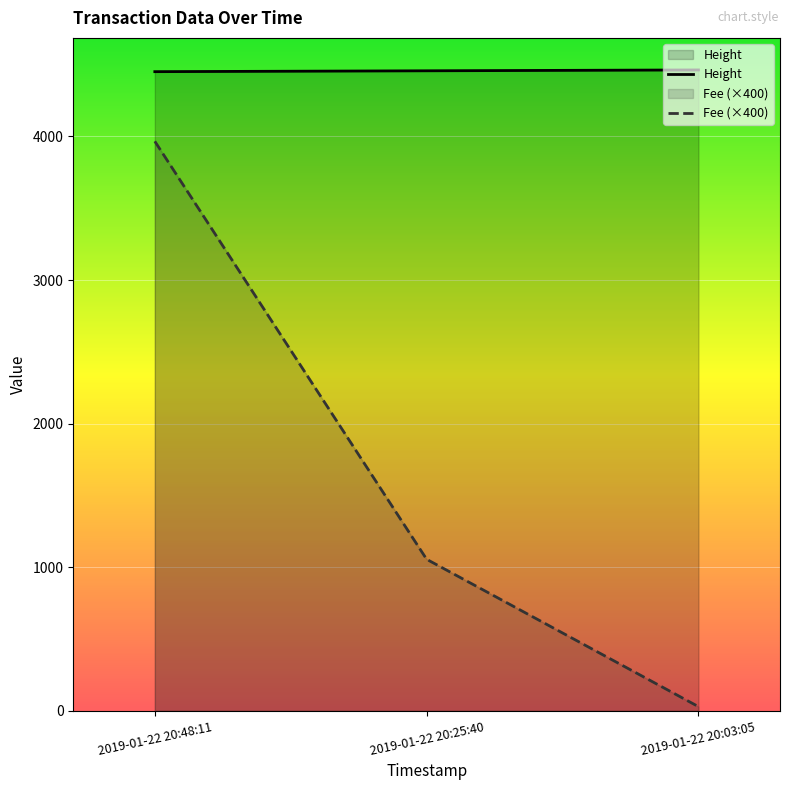

Which label corresponds to the largest value in the chart?

2019-01-22 20:03:05